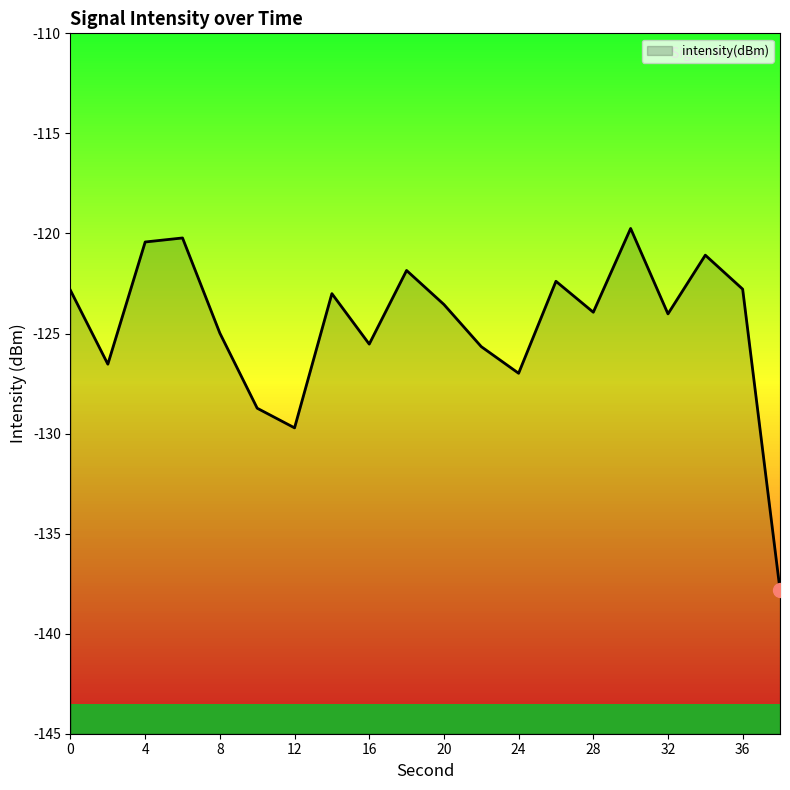

What is the greatest value displayed?

-119.8